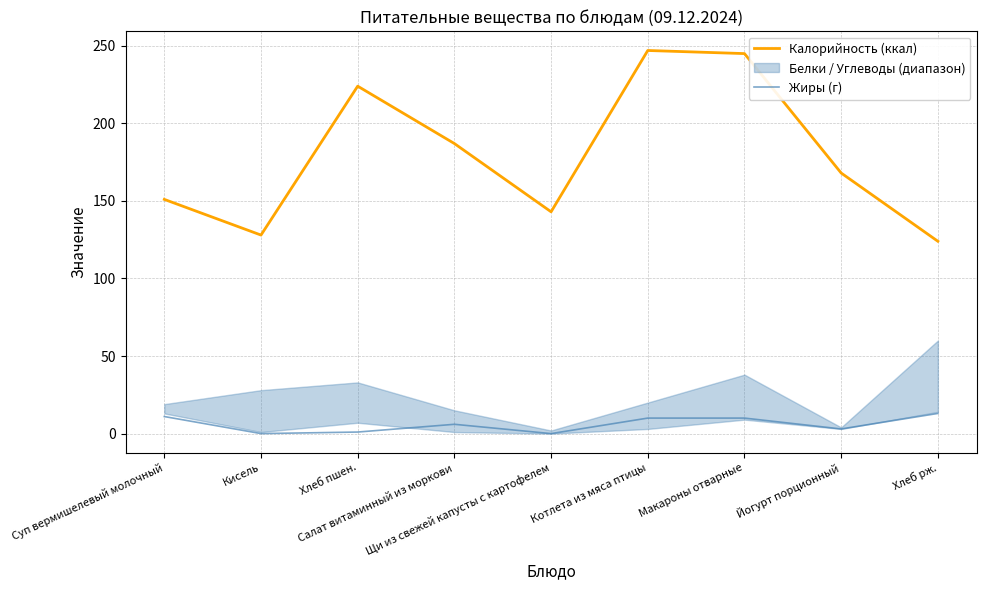

What is the highest value of the Калорийность (ккал) series?

247